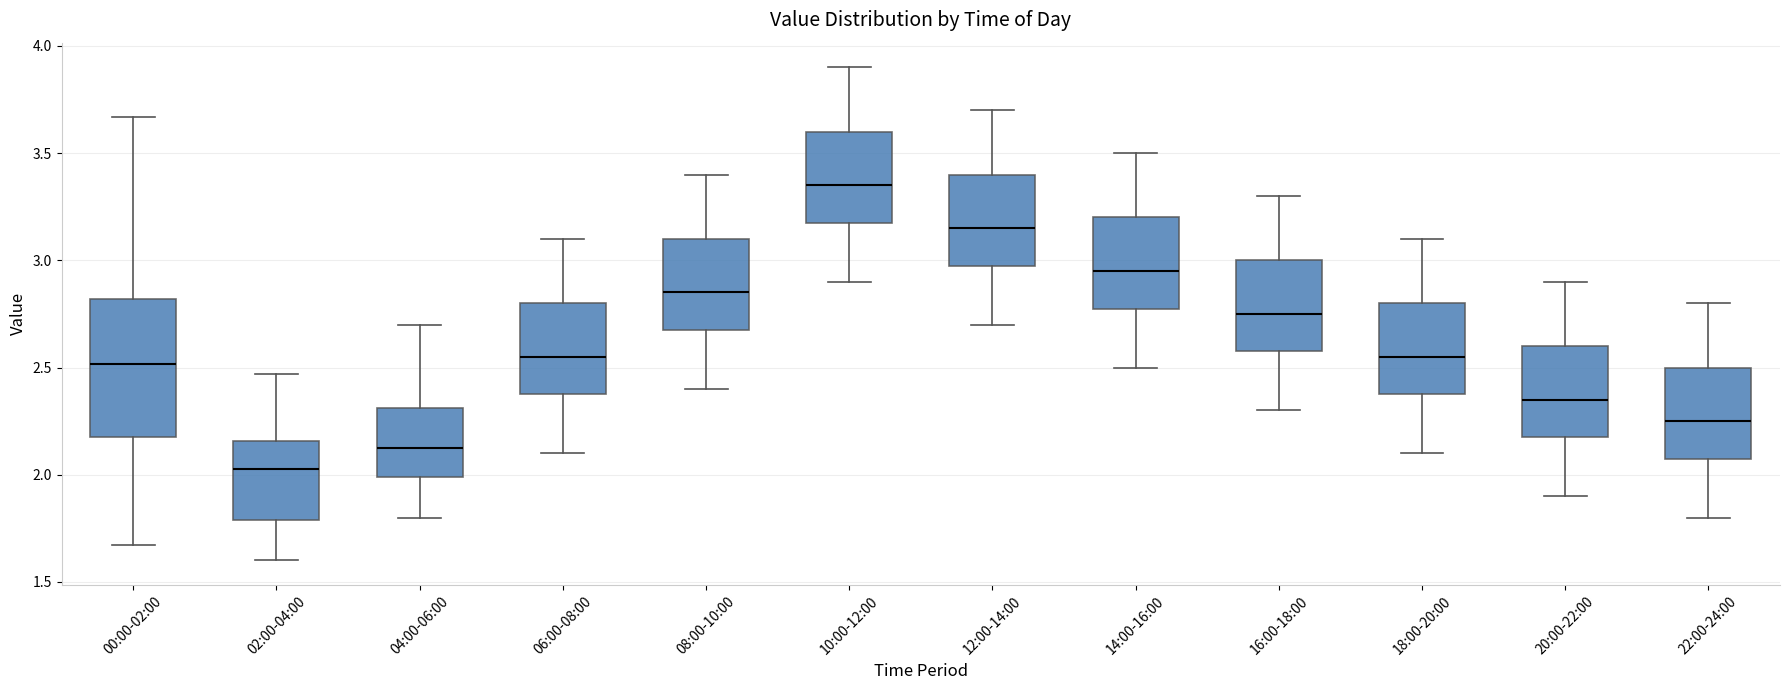

Reading left to right, transcribe this box plot: for each box, give where its median line is, the range the box spans, and where its two whiskers end, as read against the y-axis. The values are not printed on the chart, so give them approximately, as read against the axis.

00:00-02:00: median 2.50, box 2.20 to 2.80, whiskers 1.65 to 3.65
02:00-04:00: median 2.05, box 1.80 to 2.15, whiskers 1.60 to 2.45
04:00-06:00: median 2.15, box 2.00 to 2.30, whiskers 1.80 to 2.70
06:00-08:00: median 2.55, box 2.40 to 2.80, whiskers 2.10 to 3.10
08:00-10:00: median 2.85, box 2.70 to 3.10, whiskers 2.40 to 3.40
10:00-12:00: median 3.35, box 3.20 to 3.60, whiskers 2.90 to 3.90
12:00-14:00: median 3.15, box 3.00 to 3.40, whiskers 2.70 to 3.70
14:00-16:00: median 2.95, box 2.80 to 3.20, whiskers 2.50 to 3.50
16:00-18:00: median 2.75, box 2.60 to 3.00, whiskers 2.30 to 3.30
18:00-20:00: median 2.55, box 2.40 to 2.80, whiskers 2.10 to 3.10
20:00-22:00: median 2.35, box 2.20 to 2.60, whiskers 1.90 to 2.90
22:00-24:00: median 2.25, box 2.10 to 2.50, whiskers 1.80 to 2.80